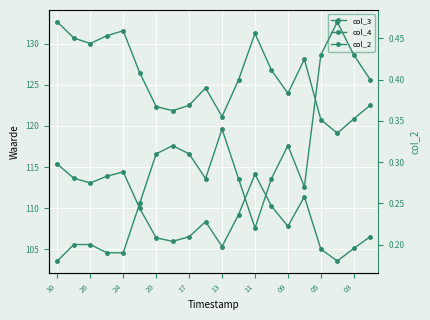

At which label is col_3 closest to 125?

03